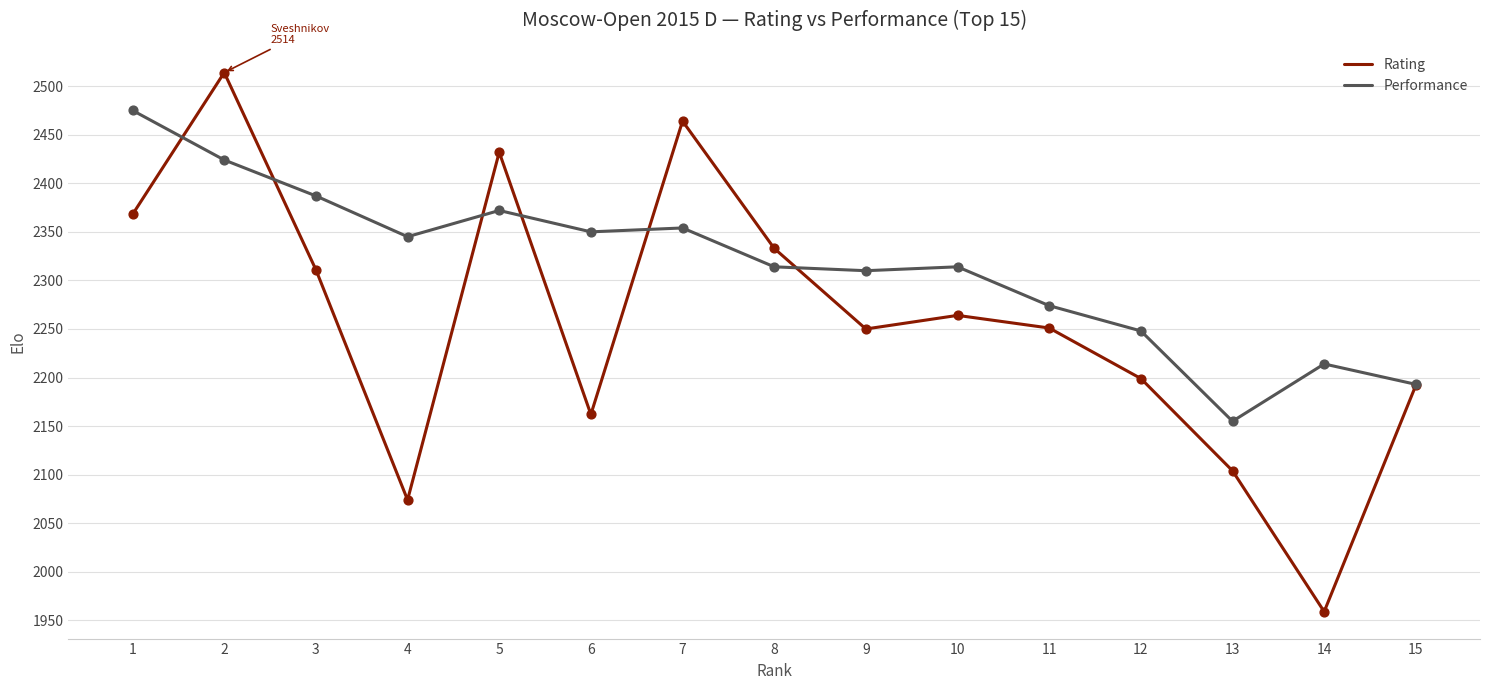

What is the total value across all series at 8?

4647